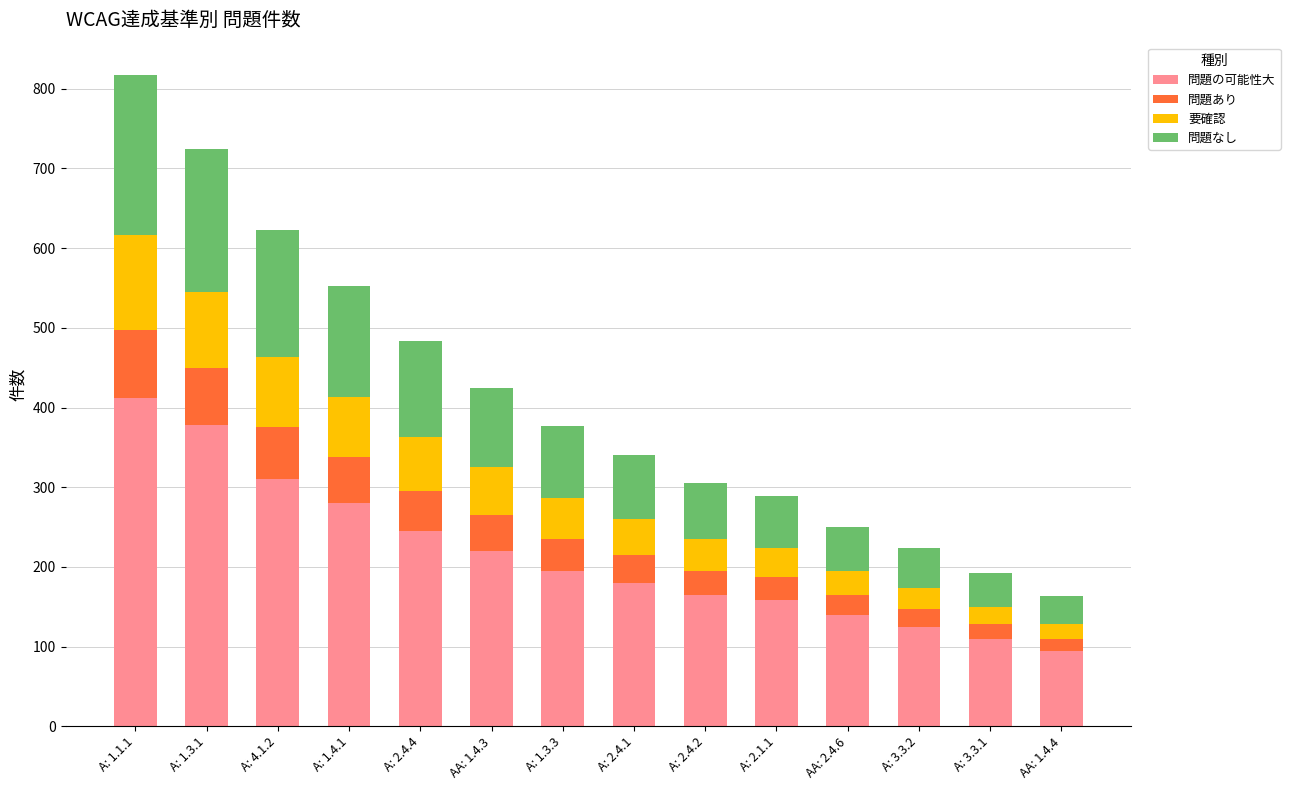

What is the highest value of the 問題の可能性大 series?

412